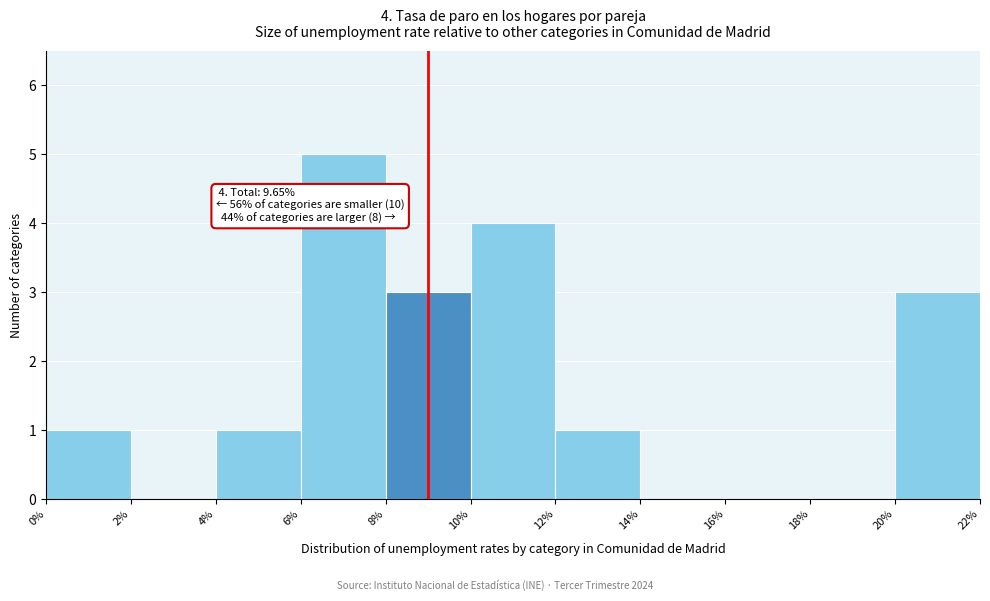

Over which range of the x-axis is the bar tallest?

6% to 8%